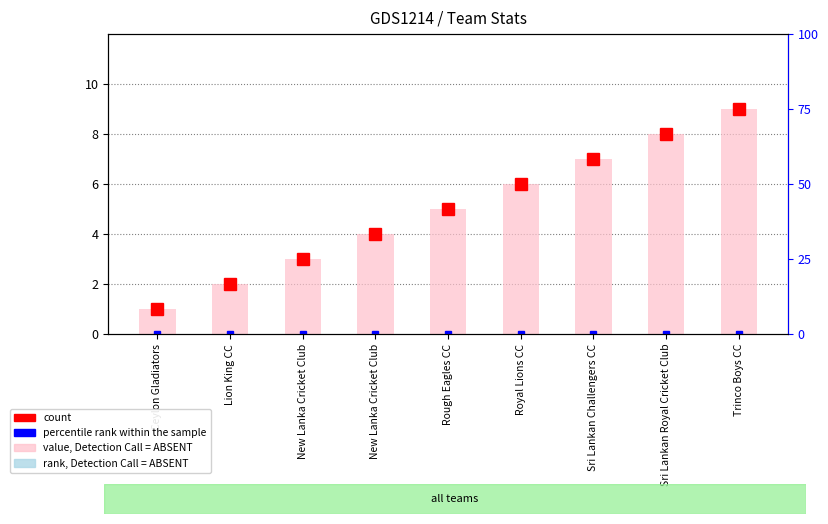

What is the highest value of the value, Detection Call = ABSENT series?

9